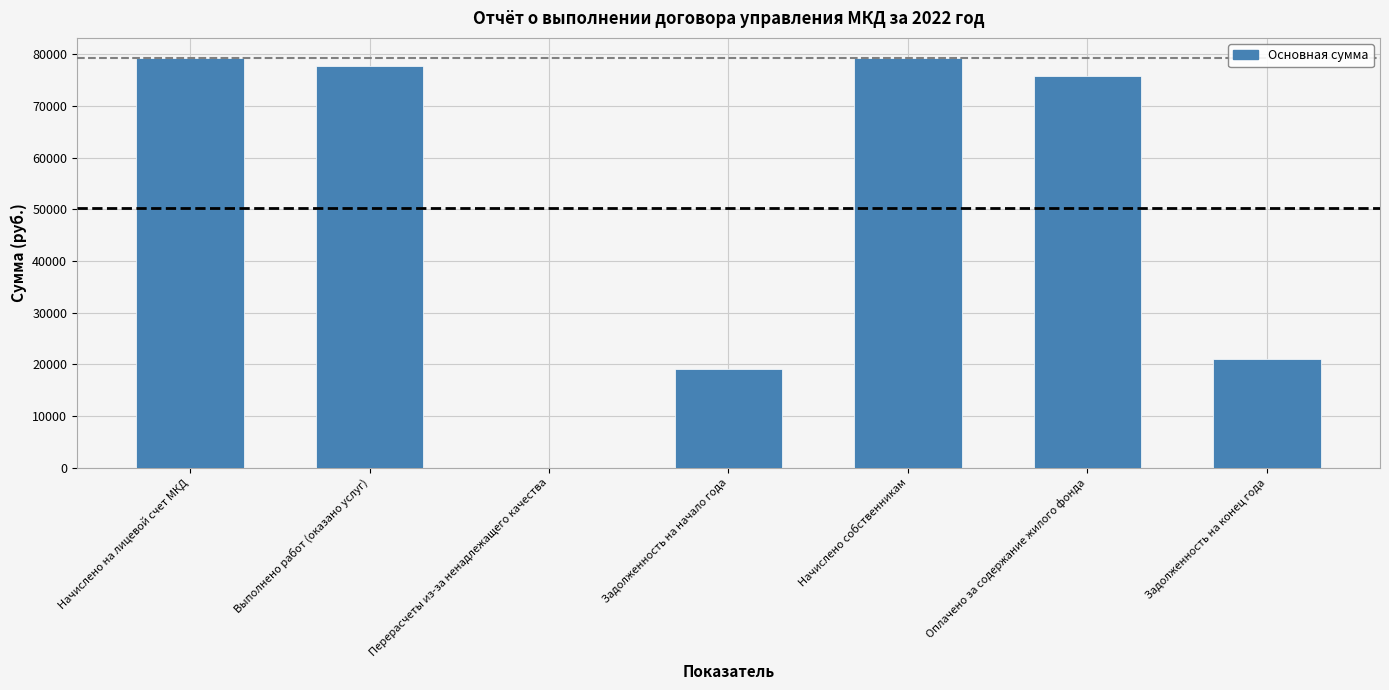

Where does the data first go above 75908?

Начислено на лицевой счет МКД